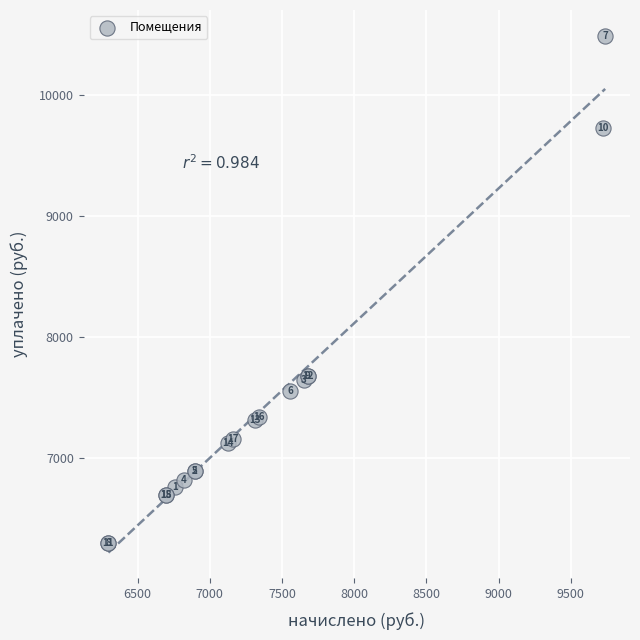

What Y value in the scatter plot is closest to 8391?

7680.0